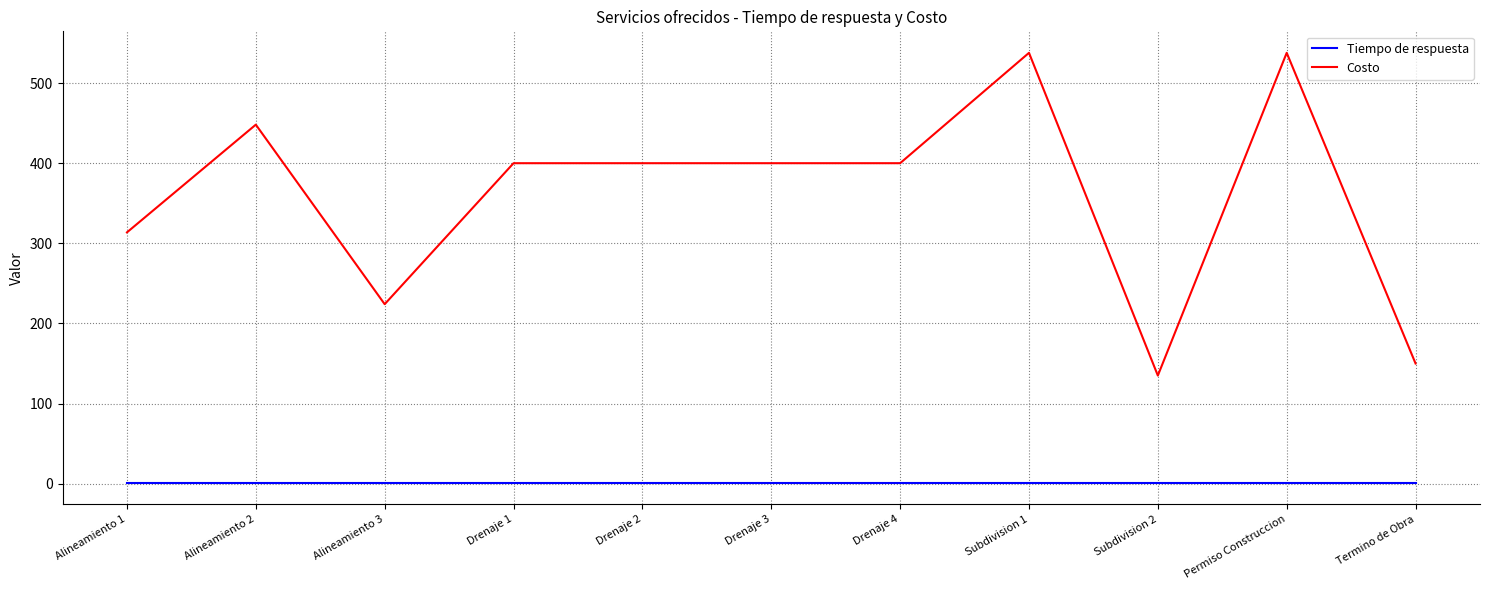

Which series changed the most between Alineamiento 3 and Termino de Obra?

Costo